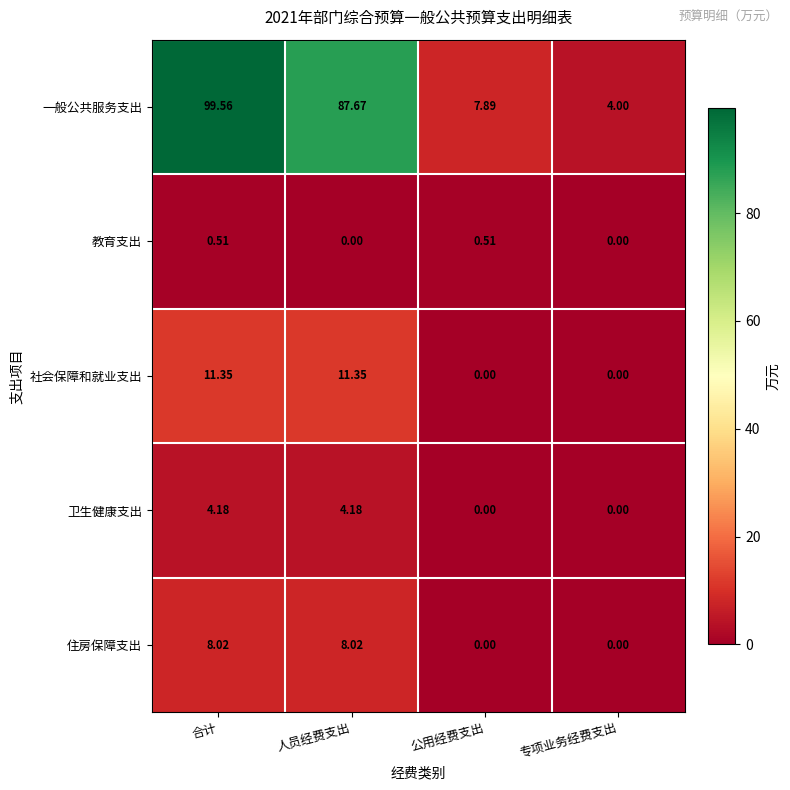

How many data points does each series have?

4